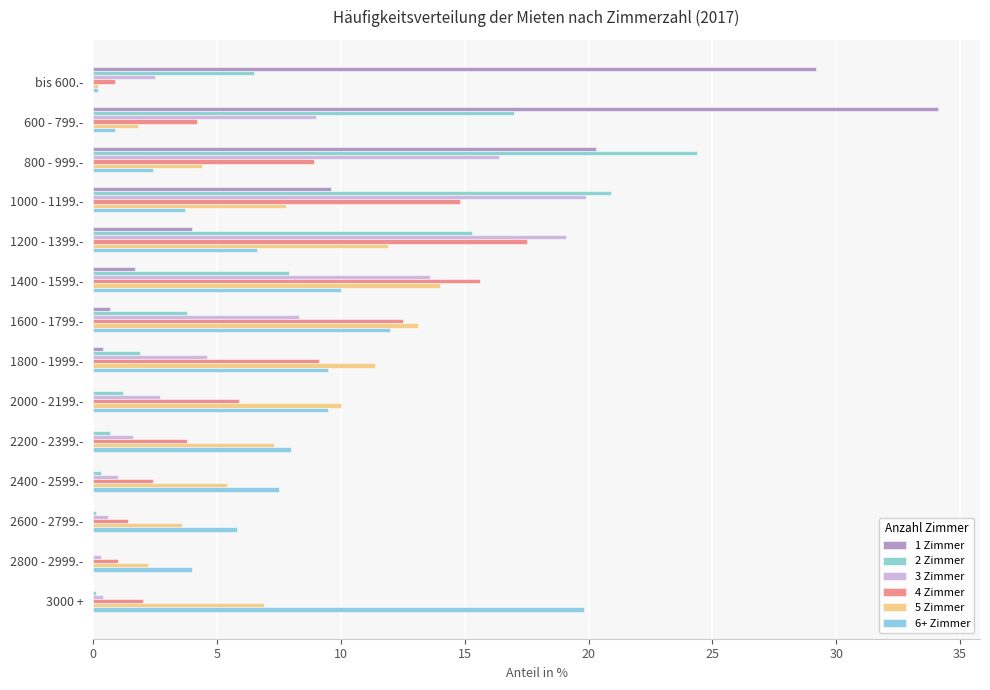

What is the lowest value of the 3 Zimmer series?

0.3